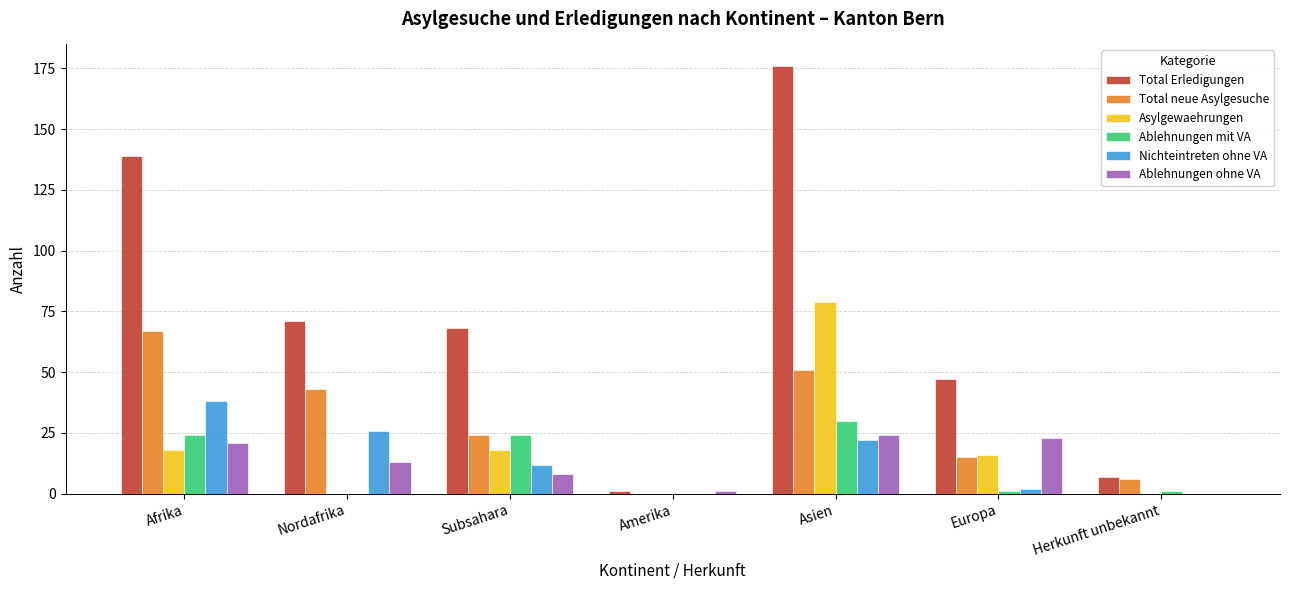

At which category does the chart reach its peak across all series?

Asien